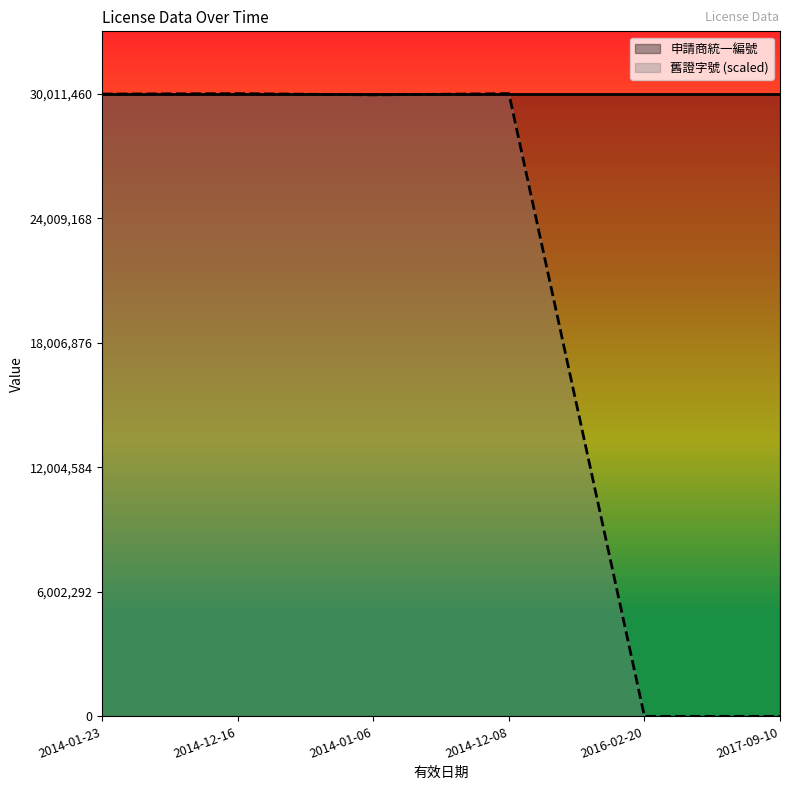

Which has a higher value, 2014-01-06 or 2017-09-10?

2014-01-06